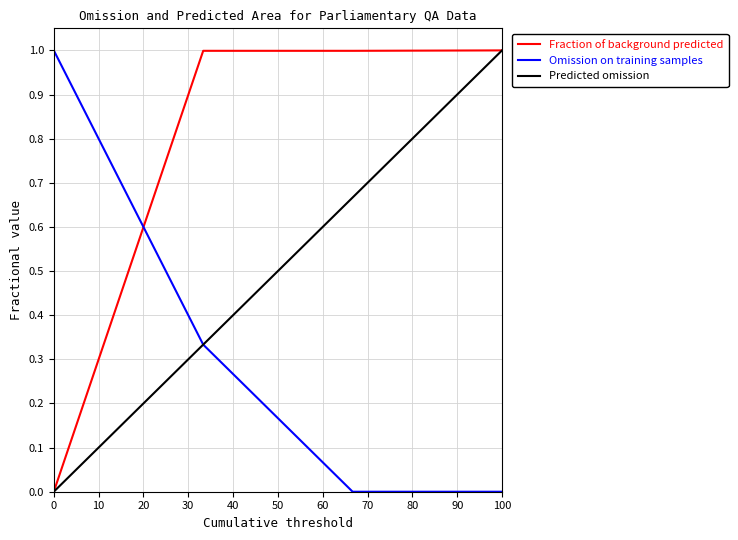

What is the greatest value displayed?

1.0